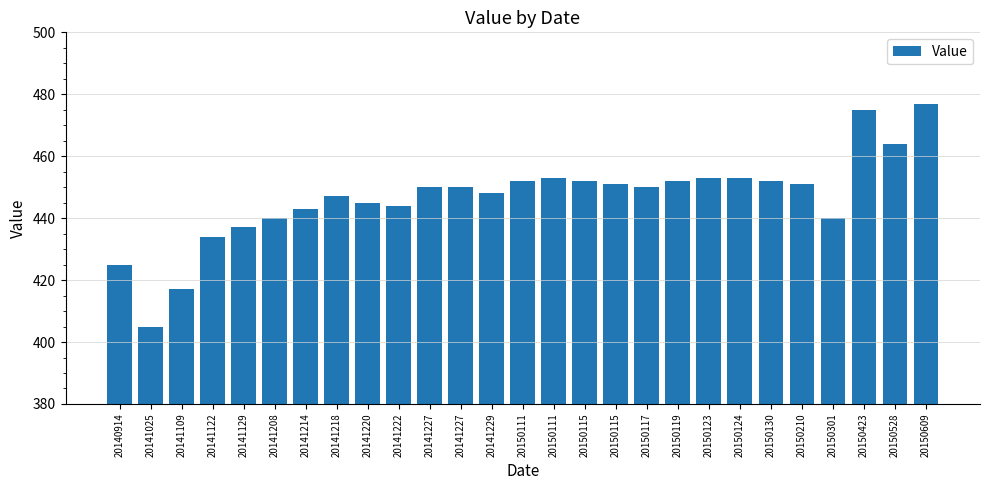

How many categories are shown in the chart?

27